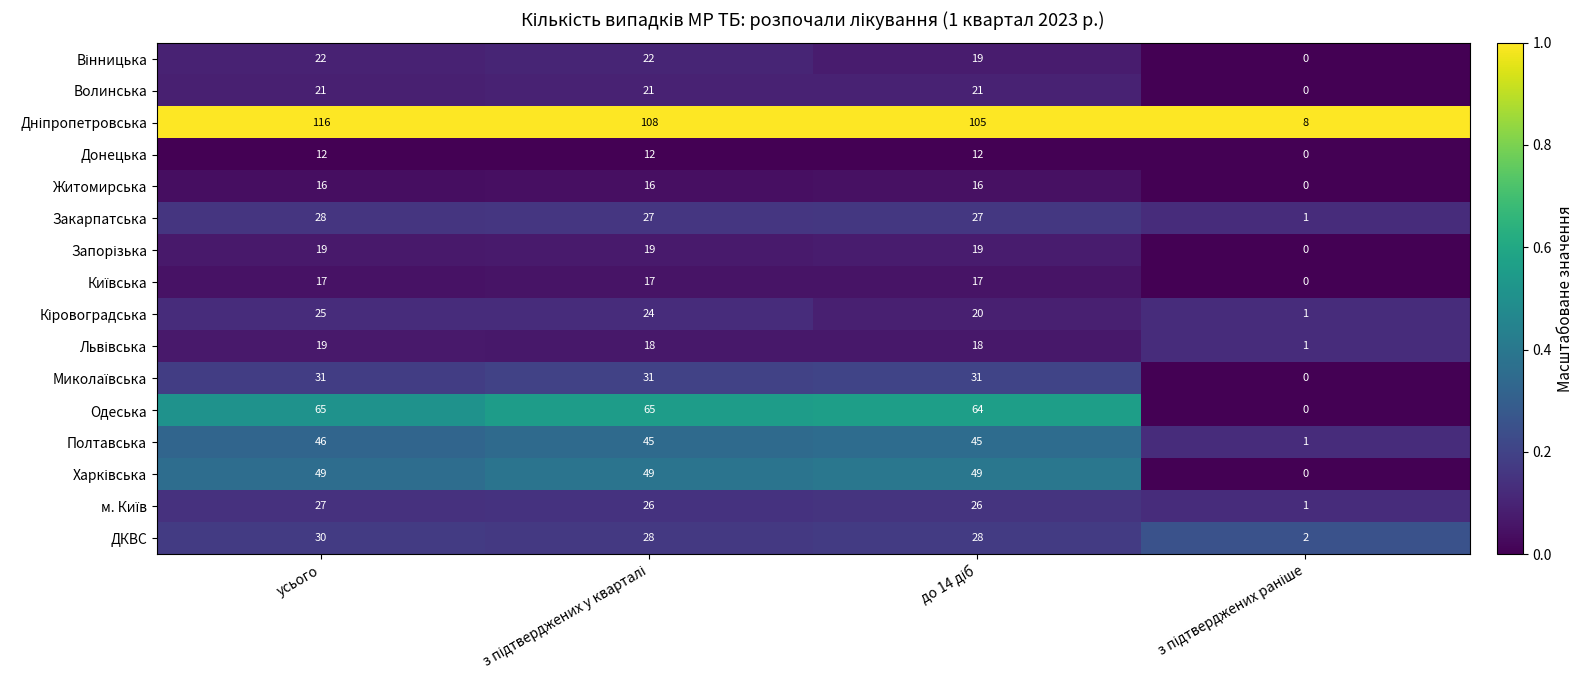

What is the greatest value displayed?

116